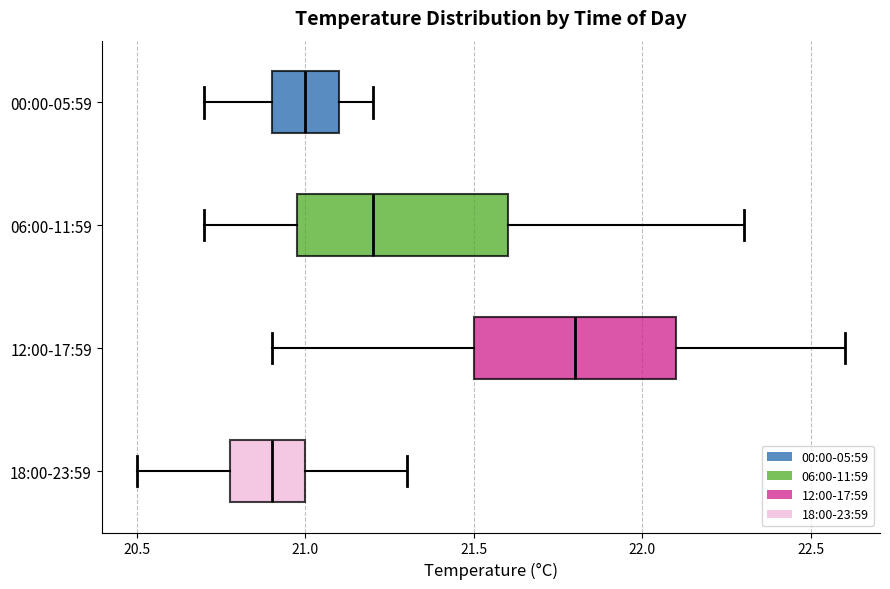

Reading bottom to top, transcribe this box plot: for each box, give where its median line is, the range the box spans, and where its two whiskers end, as read against the x-axis. The values are not printed on the chart, so give them approximately, as read against the axis.

18:00-23:59: median 20.9, box 20.8 to 21.0, whiskers 20.5 to 21.3
12:00-17:59: median 21.8, box 21.5 to 22.1, whiskers 20.9 to 22.6
06:00-11:59: median 21.2, box 21.0 to 21.6, whiskers 20.7 to 22.3
00:00-05:59: median 21.0, box 20.9 to 21.1, whiskers 20.7 to 21.2